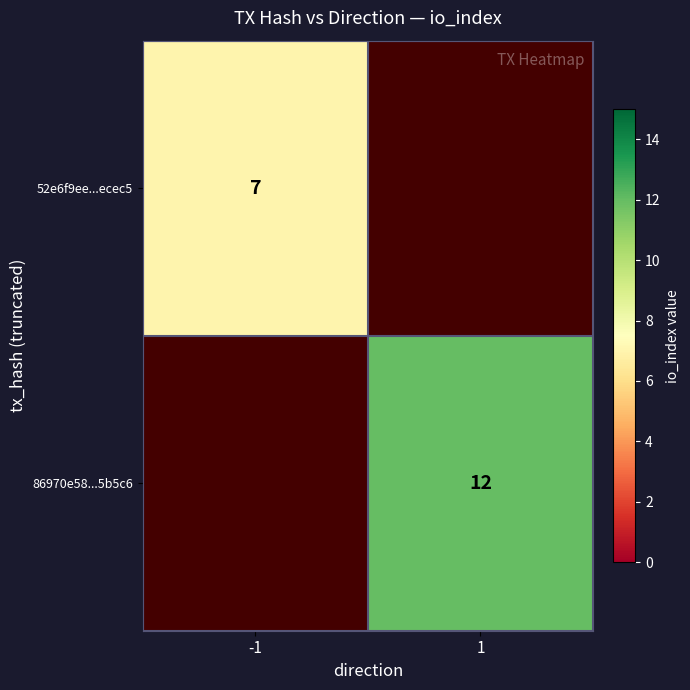

The 52e6f9ee...ecec5 series shows 3 at -1. True or false?

False